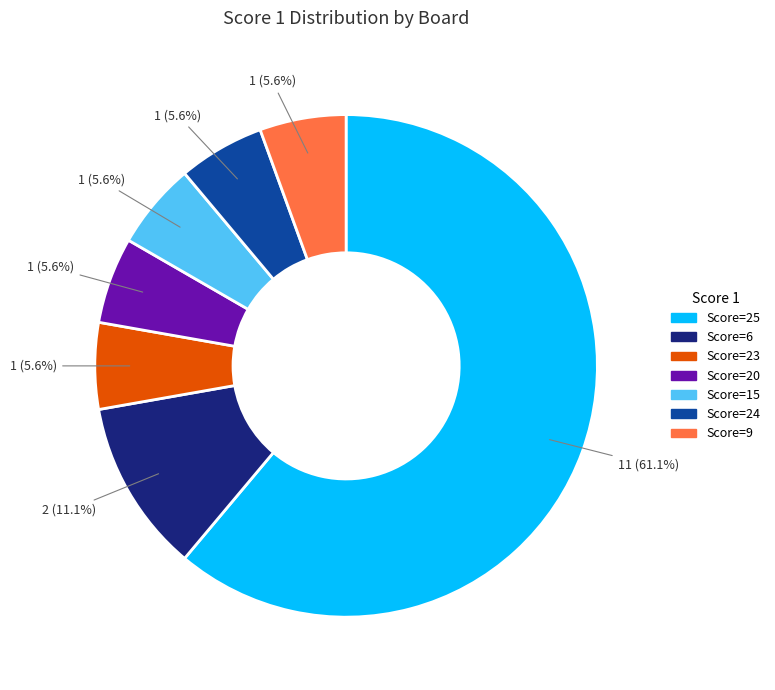

What is the total percentage of Score=20 and Score=6?

16.7%